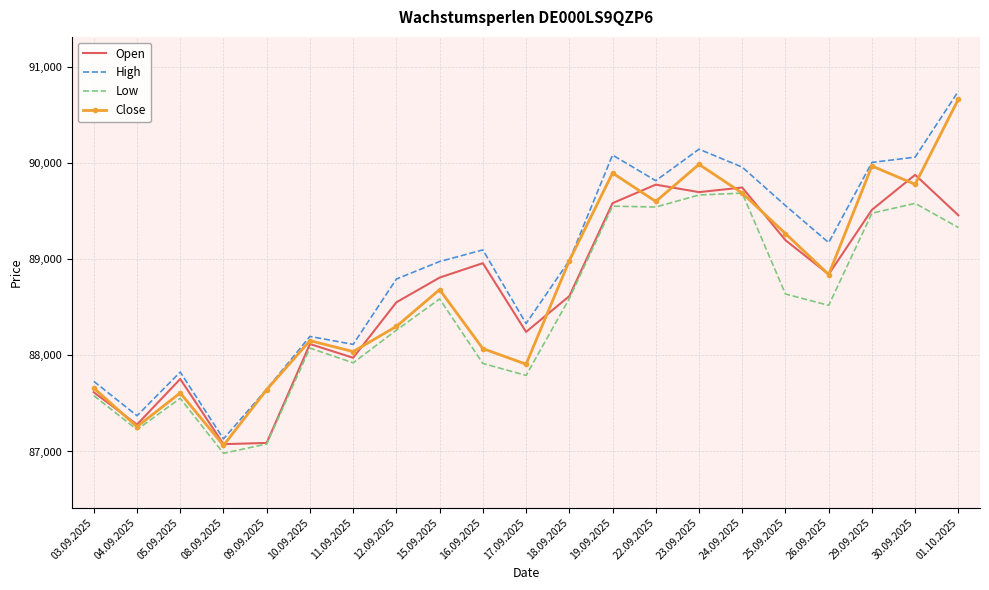

Rank the series by their maximum value, from highest to lowest.

High, Close, Open, Low